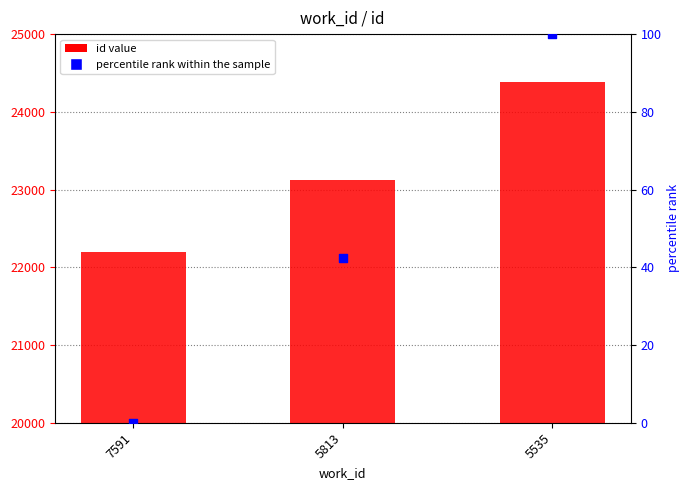

Which series has the largest total across all categories?

id